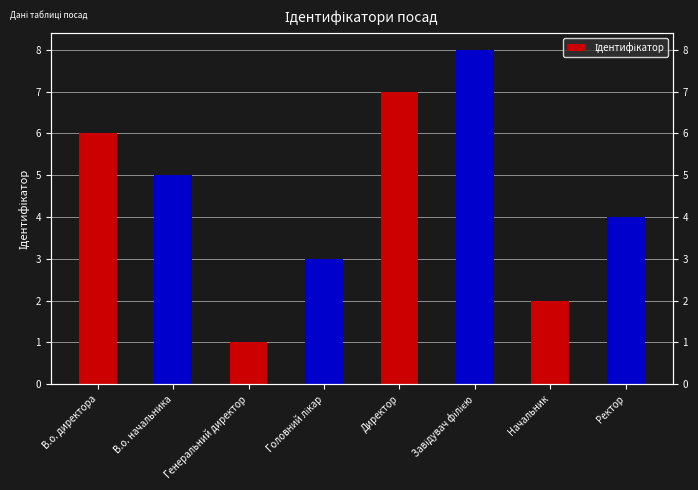

What position from the right is Головний лікар?

5